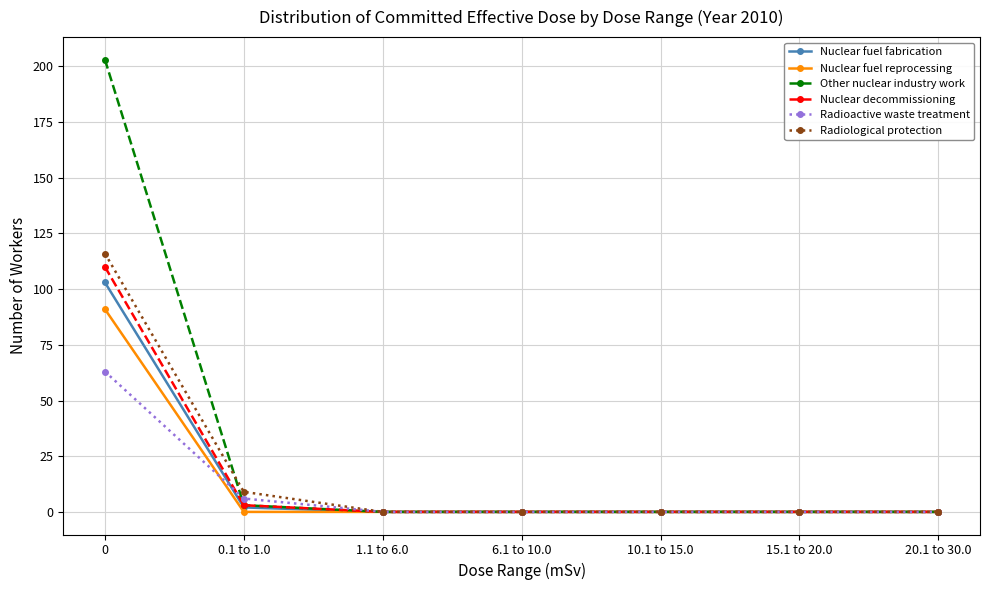

Reading left to right, what are all the values shown in this chart?

Nuclear fuel fabrication: 103	2	0	0	0	0	0
Nuclear fuel reprocessing: 91	0	0	0	0	0	0
Other nuclear industry work: 203	3	0	0	0	0	0
Nuclear decommissioning: 110	3	0	0	0	0	0
Radioactive waste treatment: 63	6	0	0	0	0	0
Radiological protection: 116	9	0	0	0	0	0